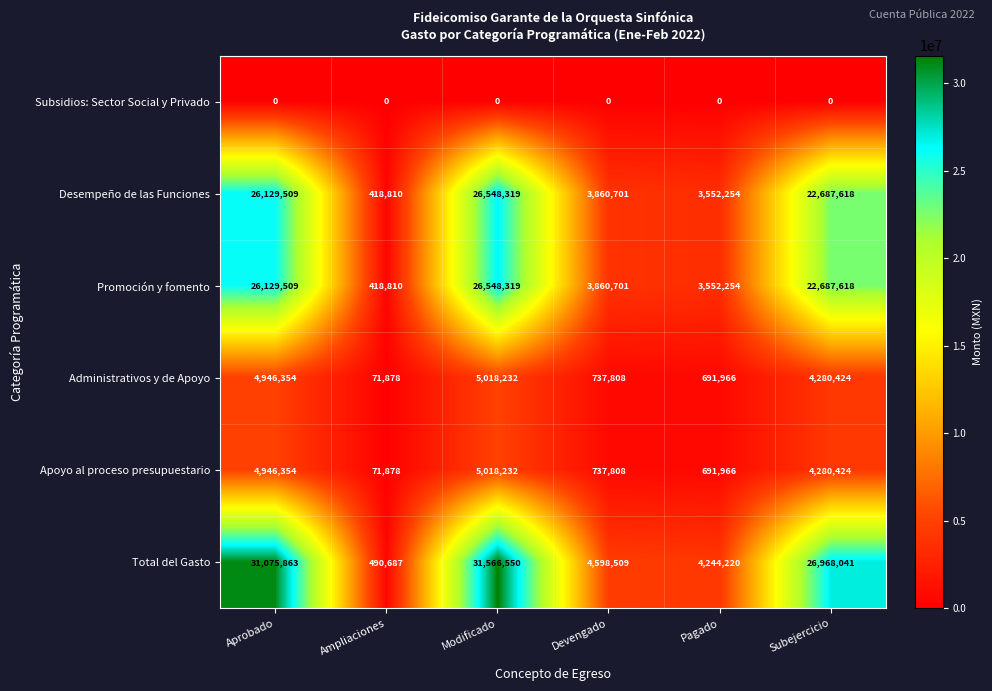

Where is Administrativos y de Apoyo nearest to the value 2545055?

Subejercicio